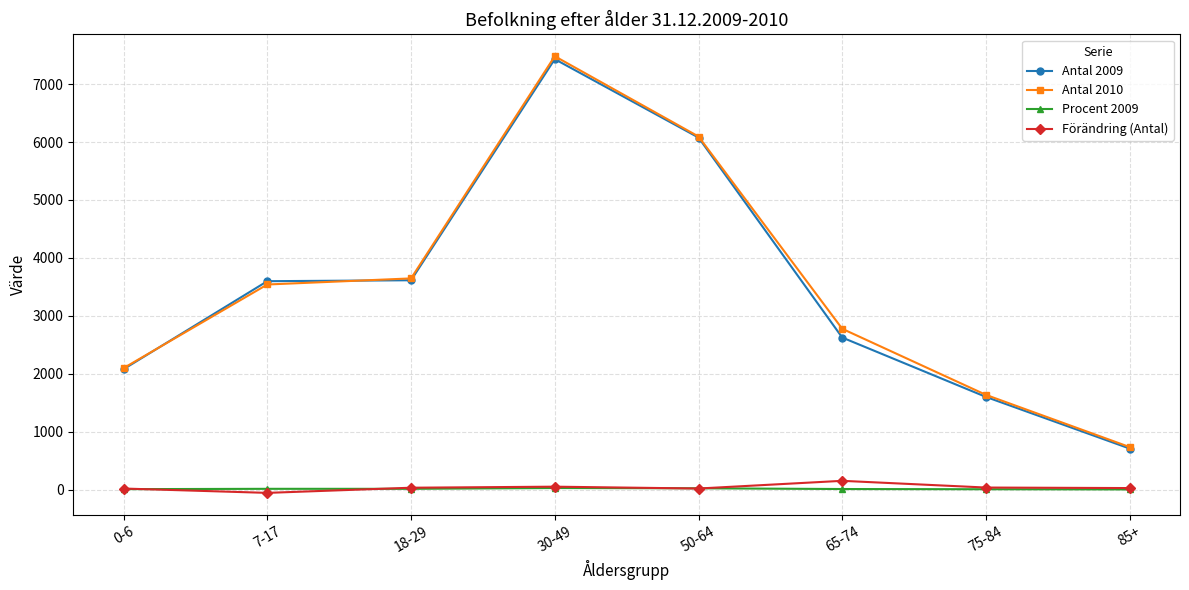

What is the difference between the second highest and second lowest values in the Antal 2010 series?

4461.0